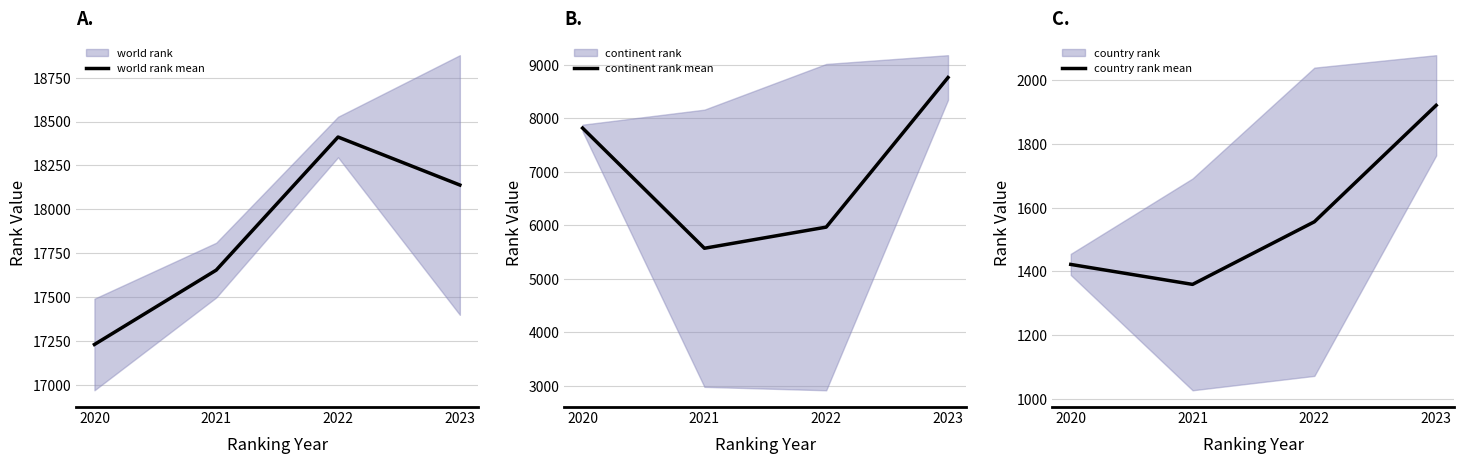

What is the difference between the highest and lowest values at 2022?

16856.0